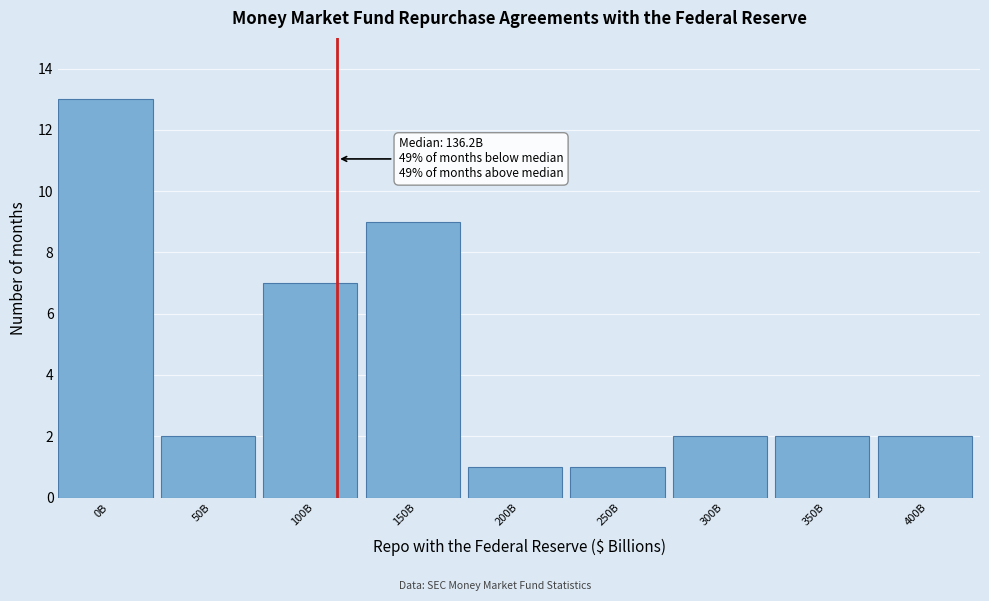

Reading left to right, extract all data points from this chart.

0B=13	50B=2	100B=7	150B=9	200B=1	250B=1	300B=2	350B=2	400B=2